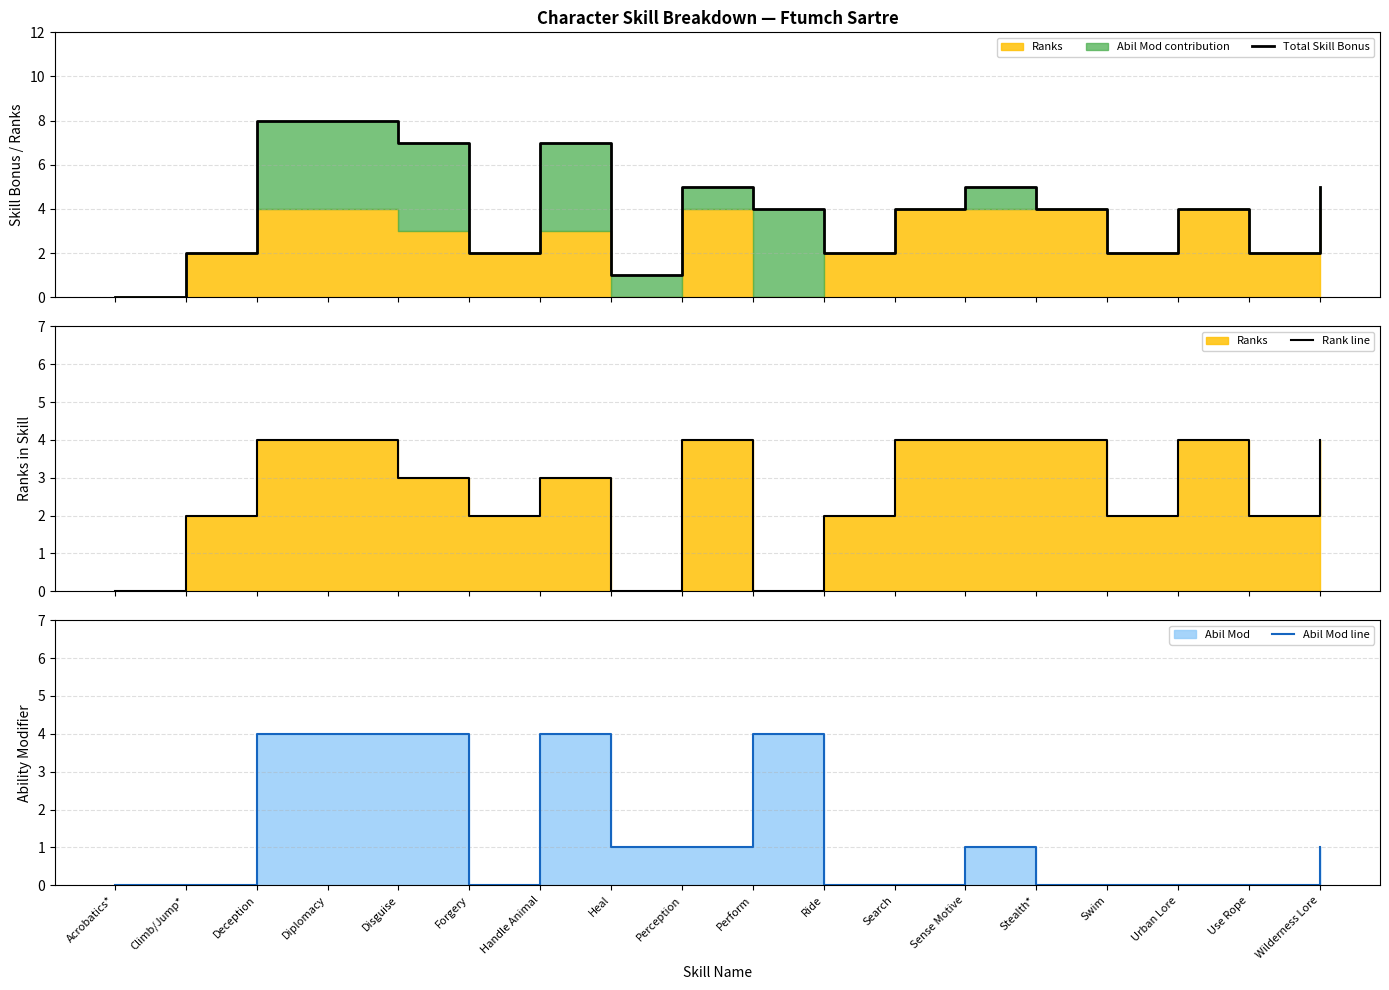

What is the difference between the second highest and minimum values in the Total Skill Bonus series?

8